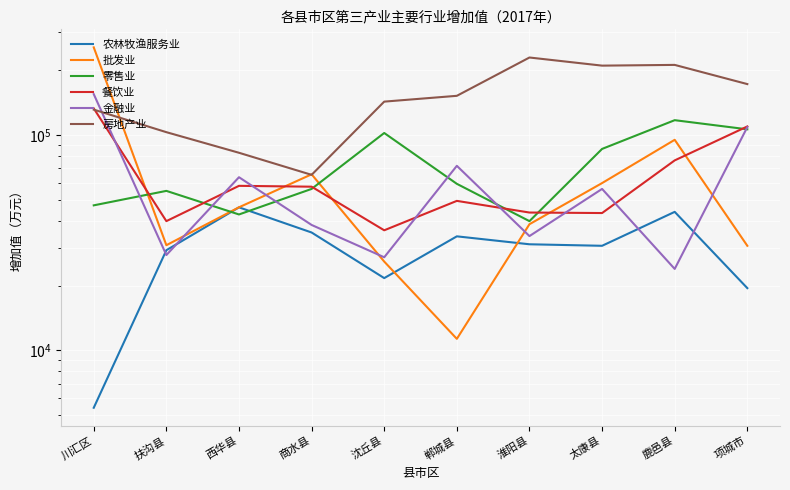

Between 川汇区 and 项城市, which is larger?

项城市